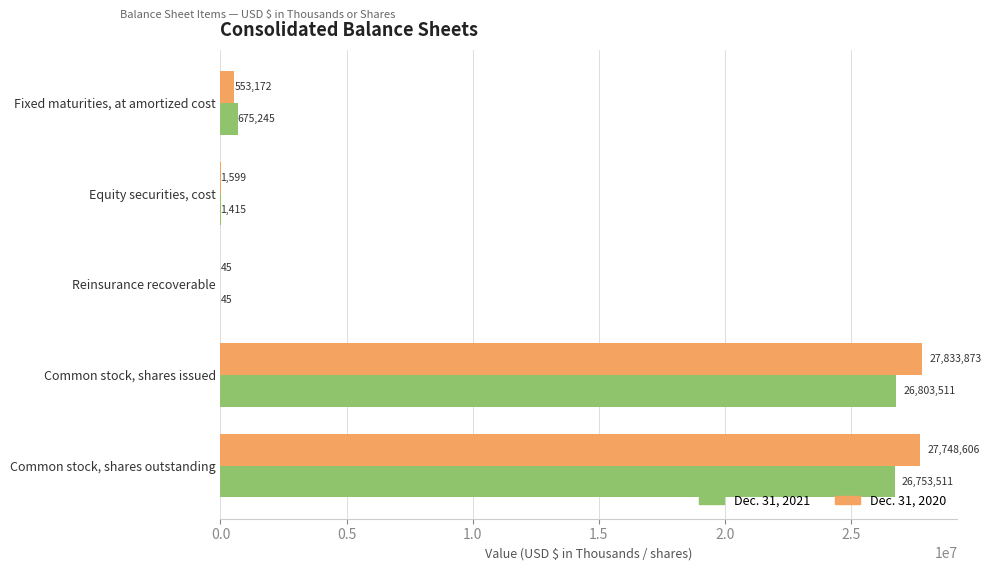

True or false: Dec. 31, 2020 has a value of 1599 at Equity securities, cost.

True